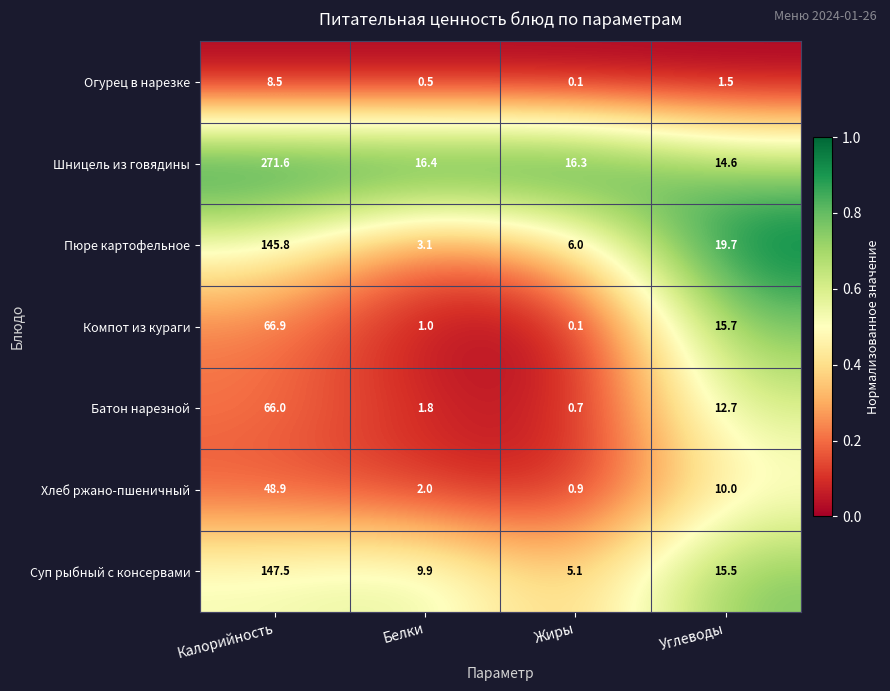

Rank the categories by Пюре картофельное value from lowest to highest.

Белки, Жиры, Углеводы, Калорийность